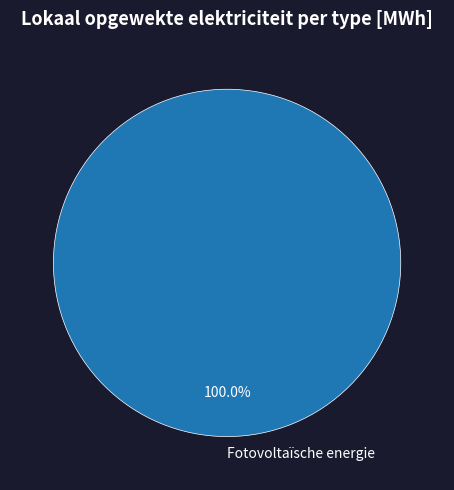

Rank the categories by value from lowest to highest.

Fotovoltaïsche energie